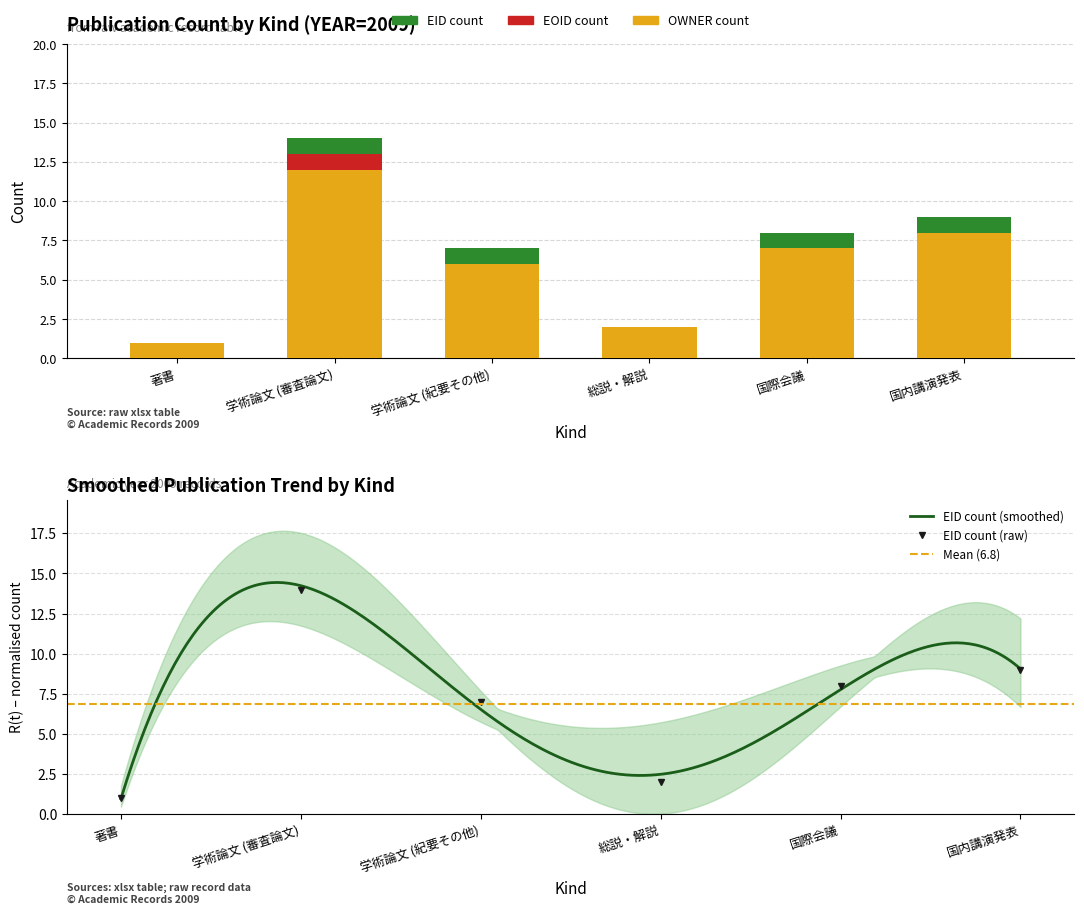

What is the label of the 2nd bar from the left?

学術論文 (審査論文)